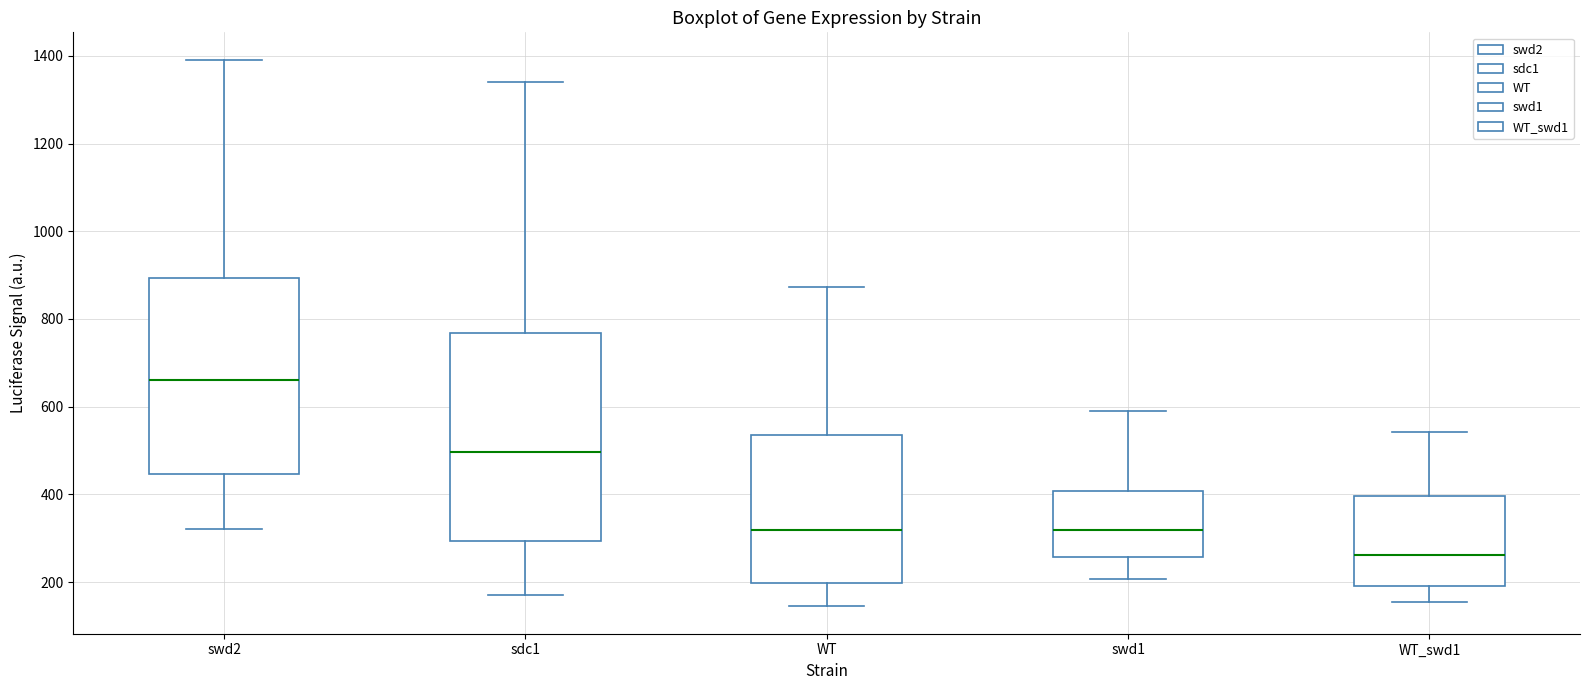

Reading left to right, transcribe this box plot: for each box, give where its median line is, the range the box spans, and where its two whiskers end, as read against the y-axis. The values are not printed on the chart, so give them approximately, as read against the axis.

swd2: median 660, box 440 to 900, whiskers 320 to 1400
sdc1: median 500, box 300 to 760, whiskers 180 to 1340
WT: median 320, box 200 to 540, whiskers 140 to 880
swd1: median 320, box 260 to 400, whiskers 200 to 600
WT_swd1: median 260, box 200 to 400, whiskers 160 to 540